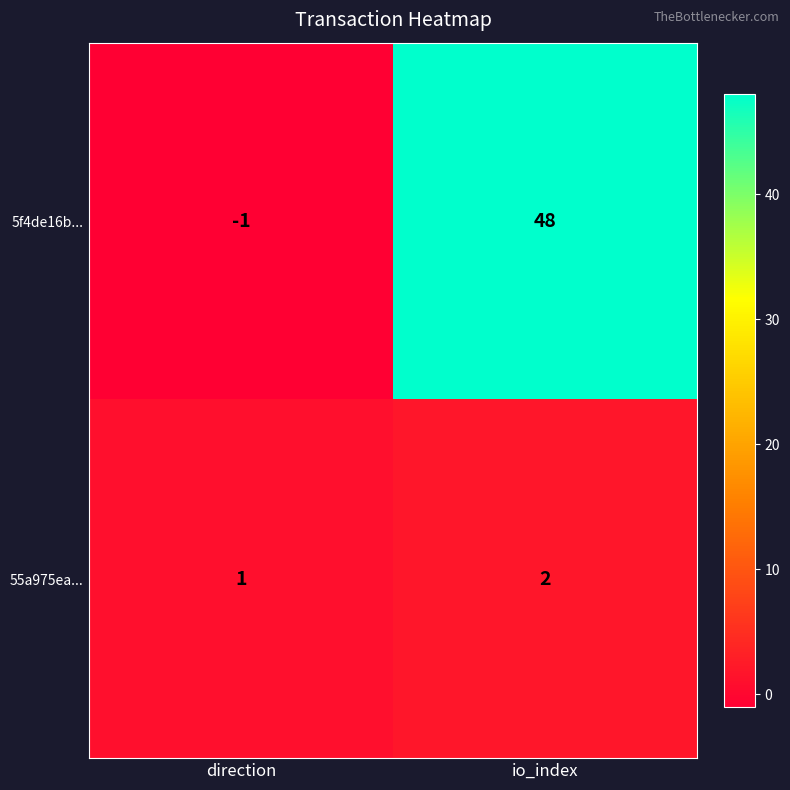

What is the smallest value displayed?

-1